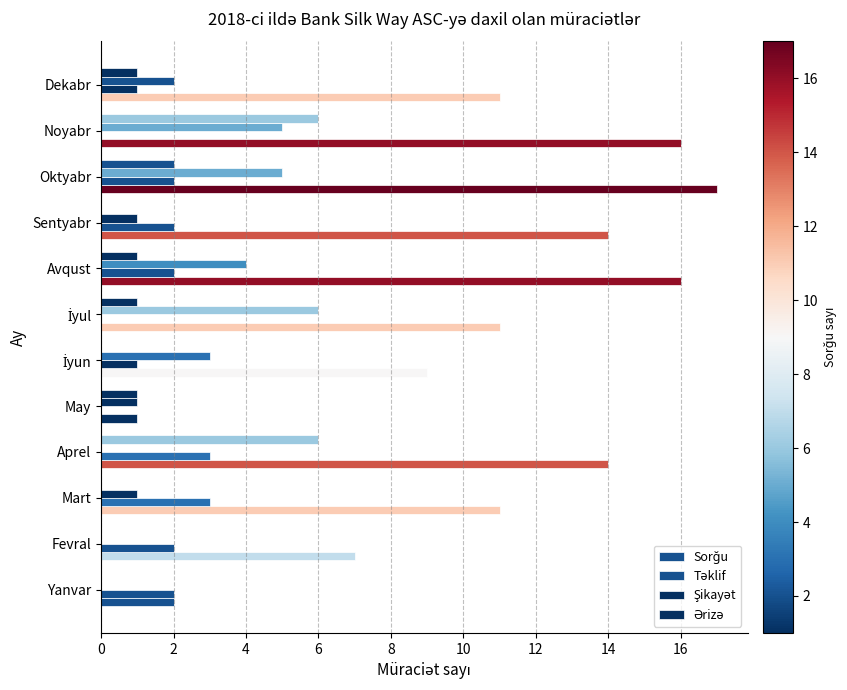

Count the number of data series in this chart.

4